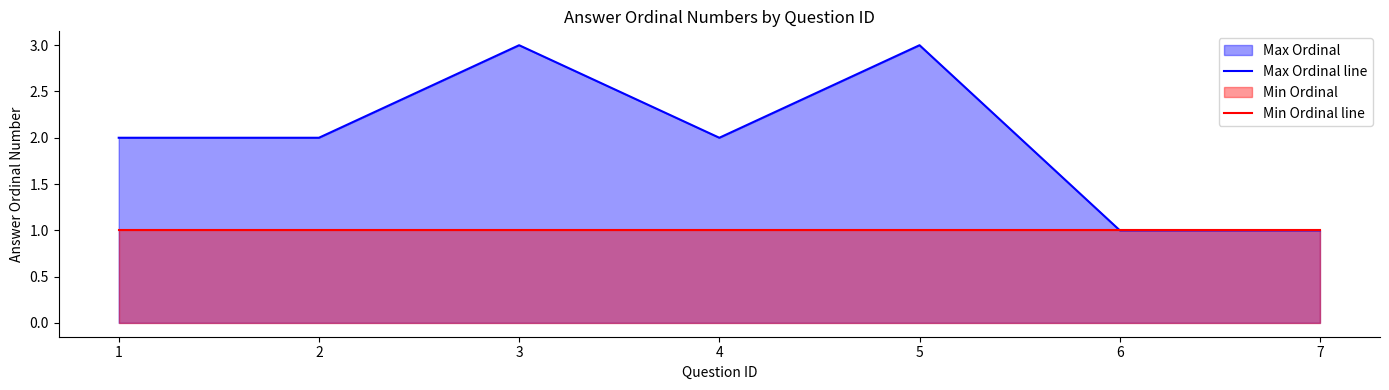

Which category has the highest value across all series?

3